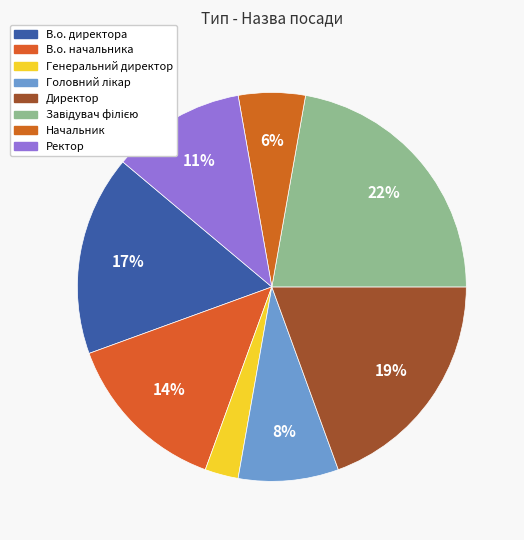

Do В.о. начальника and Головний лікар together represent more than half of the pie?

No